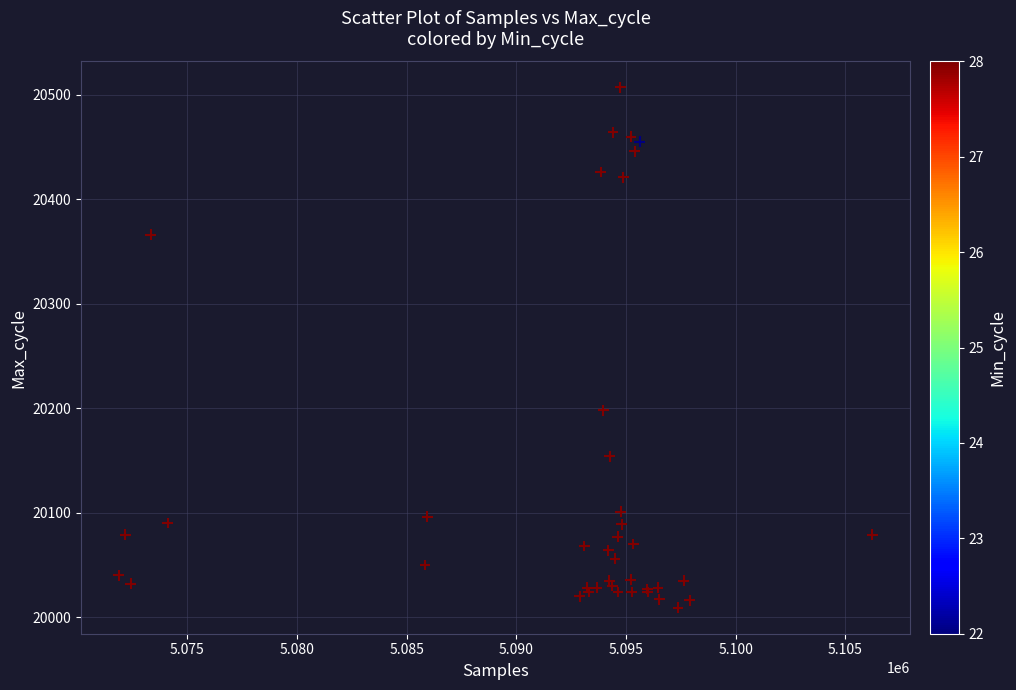

What Y value in the scatter plot is closest to 20258?

20198